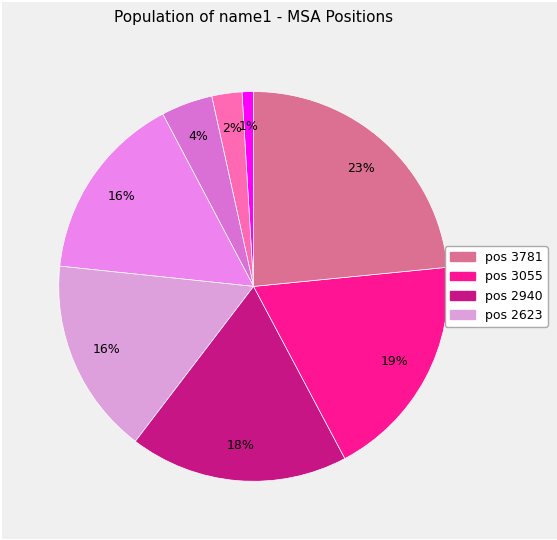

How many segments does this pie chart have?

8